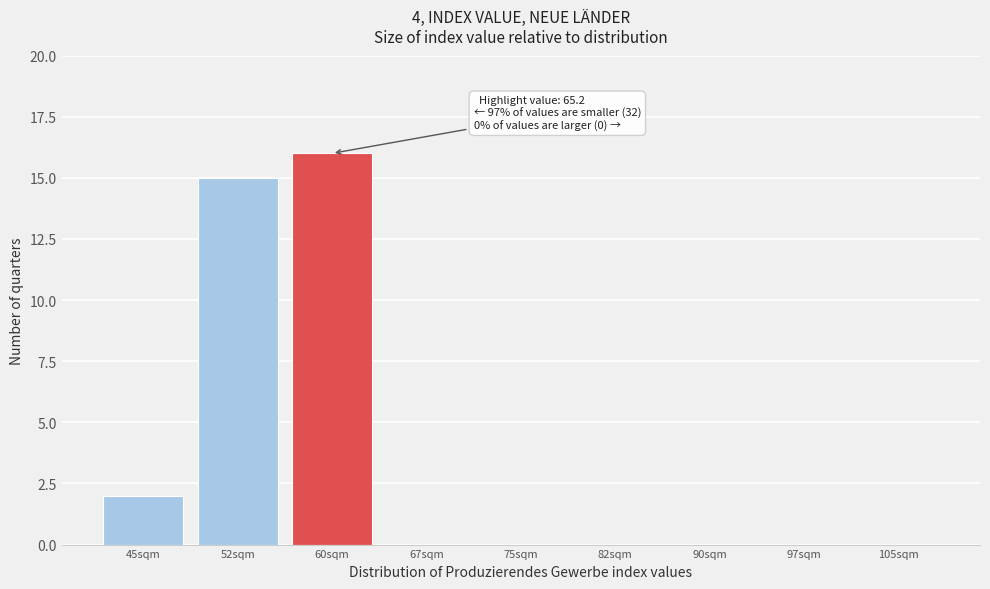

Reading left to right, transcribe all the data shown in this chart.

45sqm=2	52sqm=15	60sqm=16	67sqm=0	75sqm=0	82sqm=0	90sqm=0	97sqm=0	105sqm=0